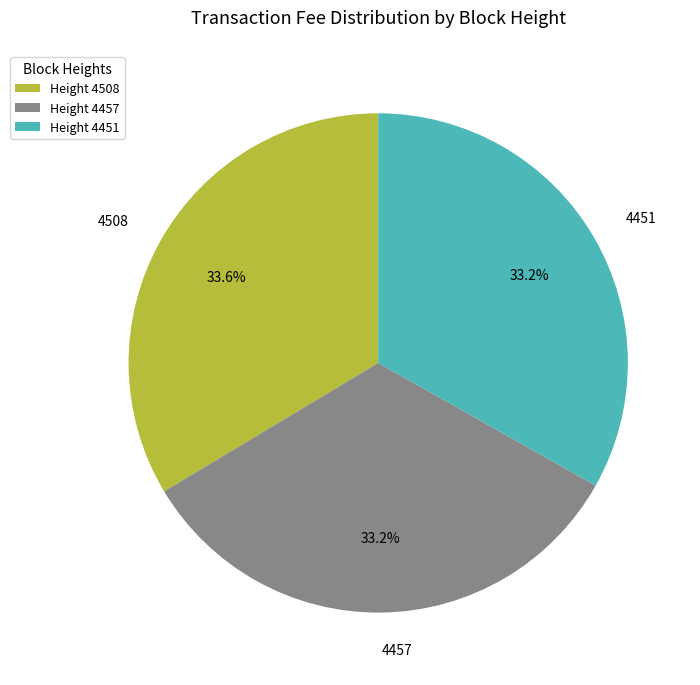

Is it true that 4457 is 44% of the pie?

False